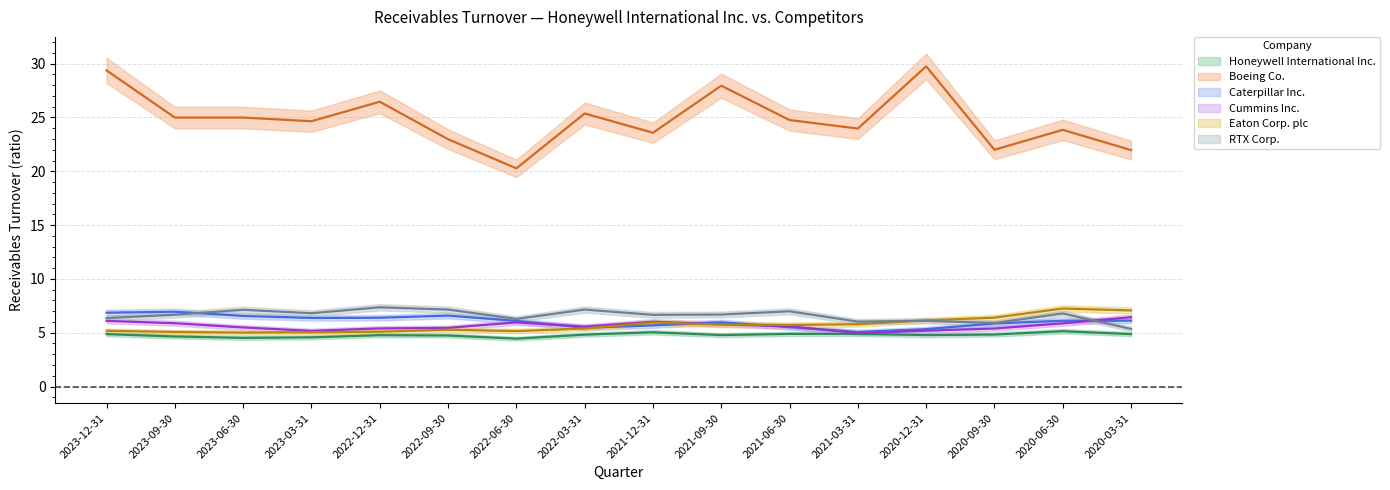

True or false: Caterpillar Inc. and RTX Corp. cross at least once.

True